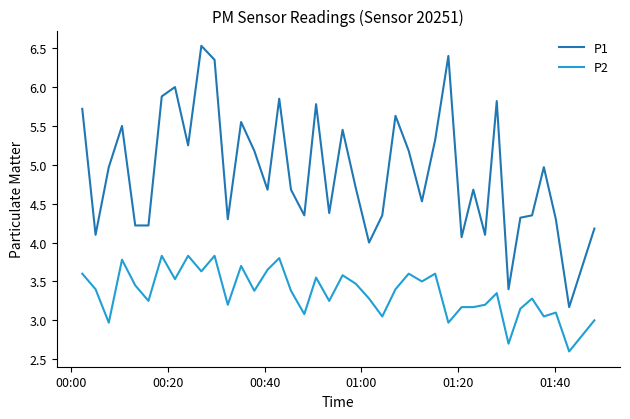

True or false: P1 and P2 intersect in this chart.

False